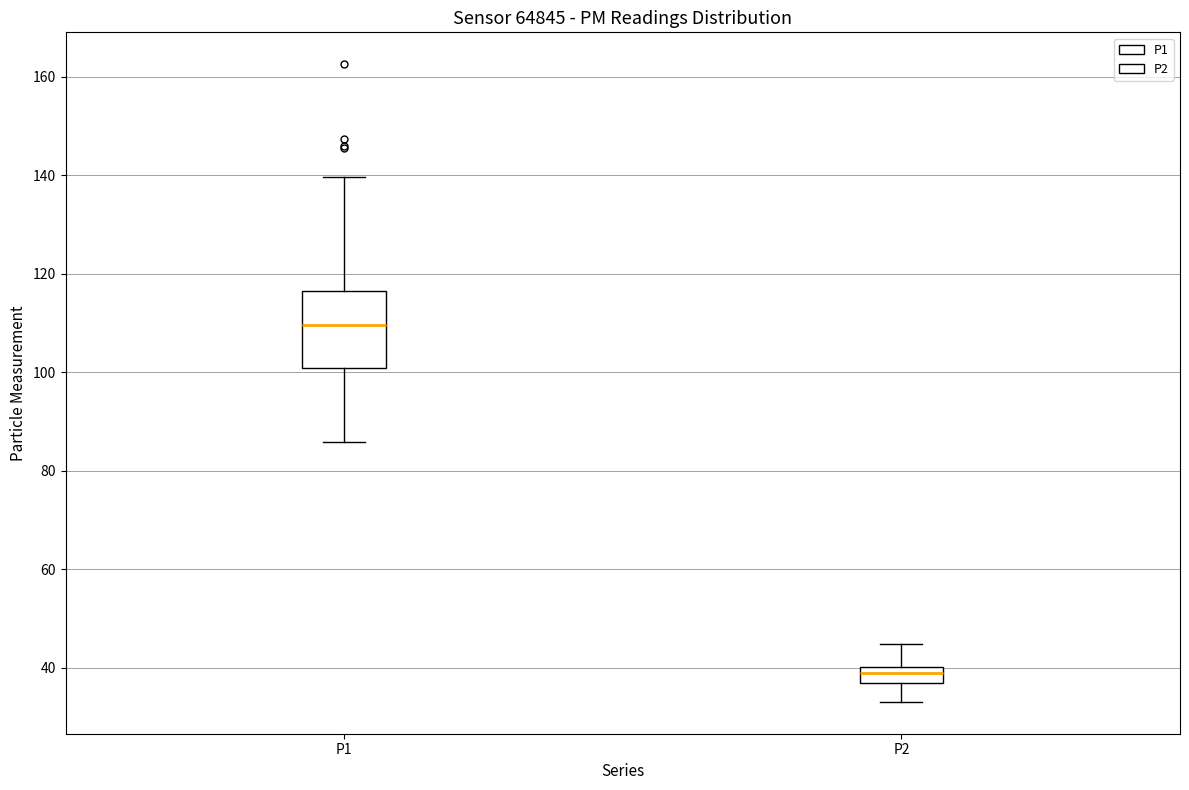

Where is the lower edge of the box for P1 on the y-axis? The values are not printed on the chart, so give them approximately, as read against the axis.

100